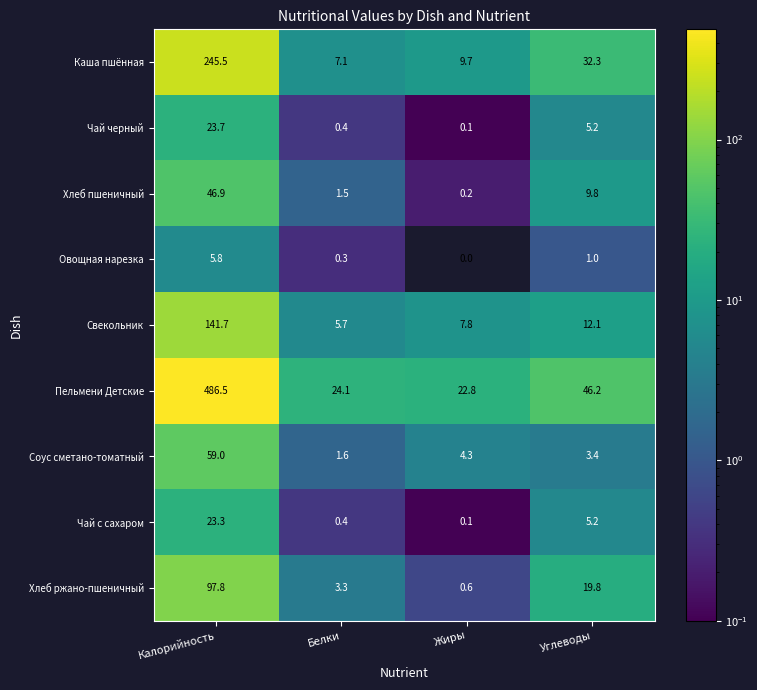

Which label corresponds to the largest value in the chart?

Калорийность